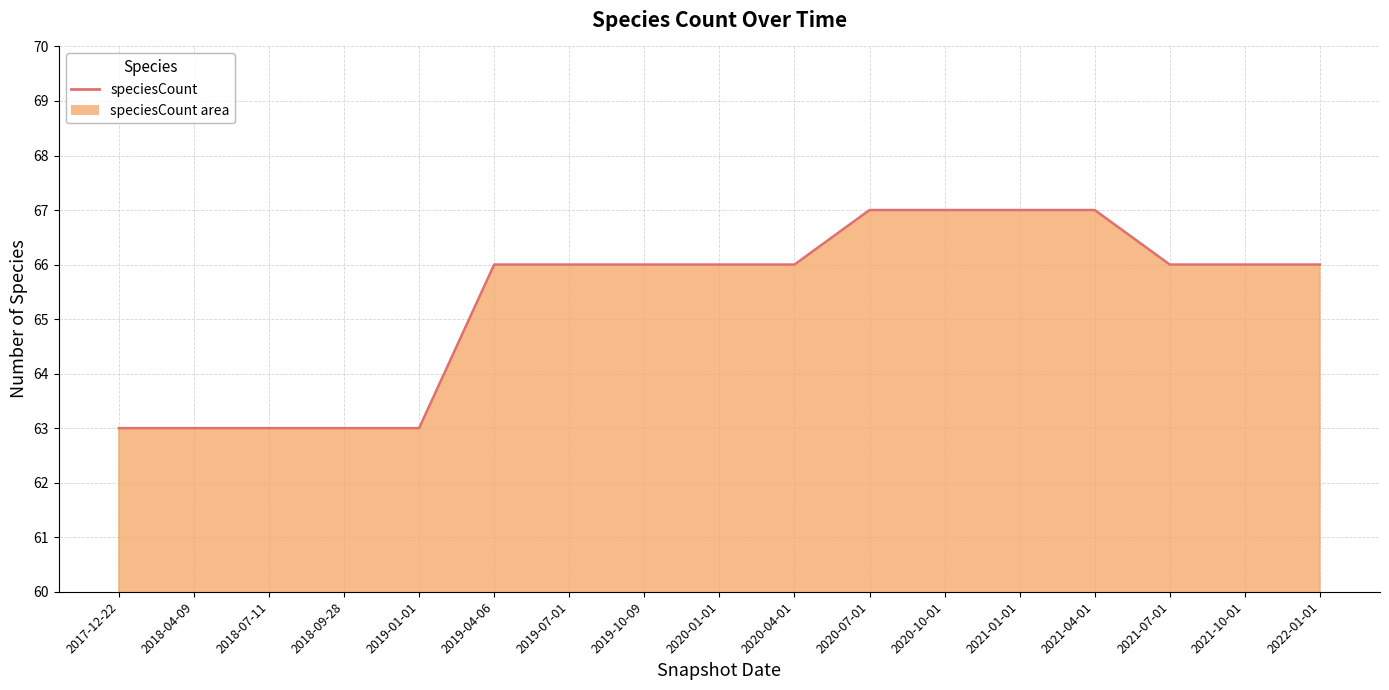

True or false: there are more than 2 points higher than both neighbors.

False